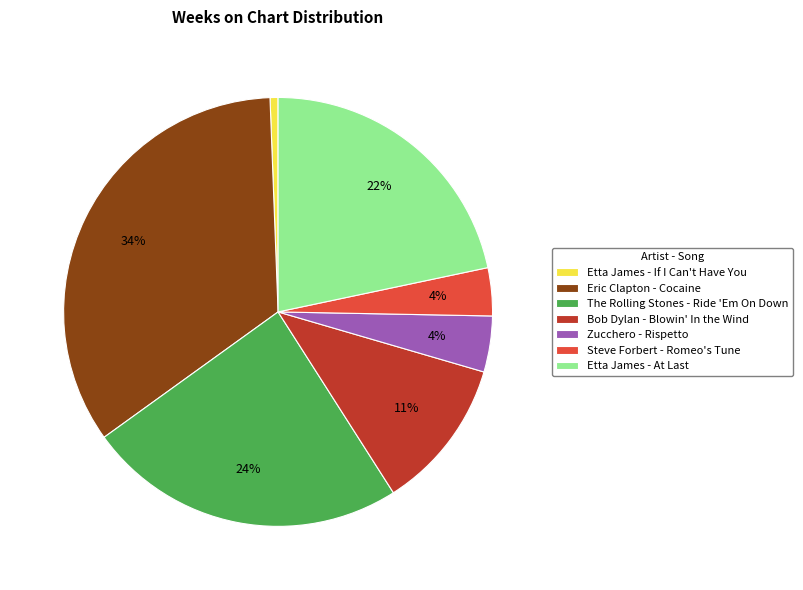

Which category has the biggest portion of the pie?

Eric Clapton - Cocaine